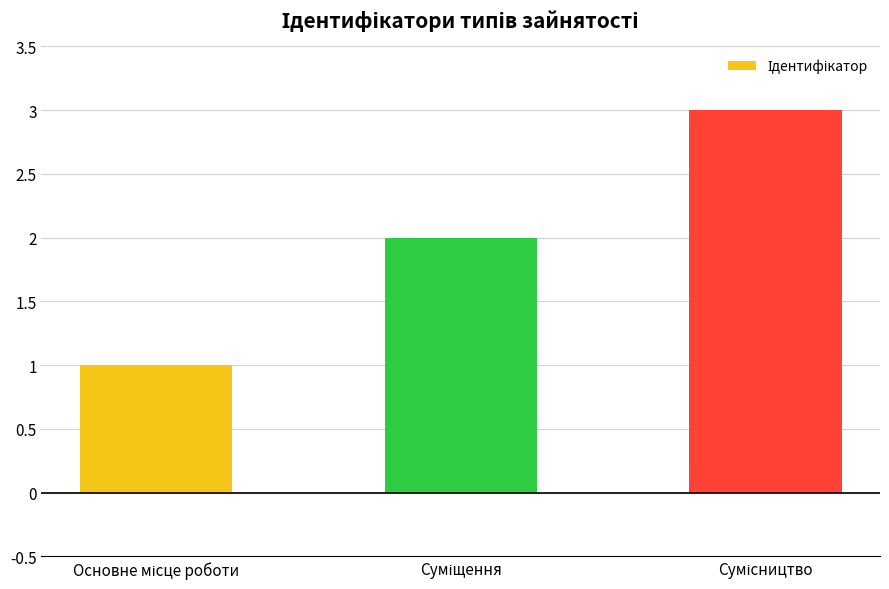

What is the value of the 1st bar from the left?

1